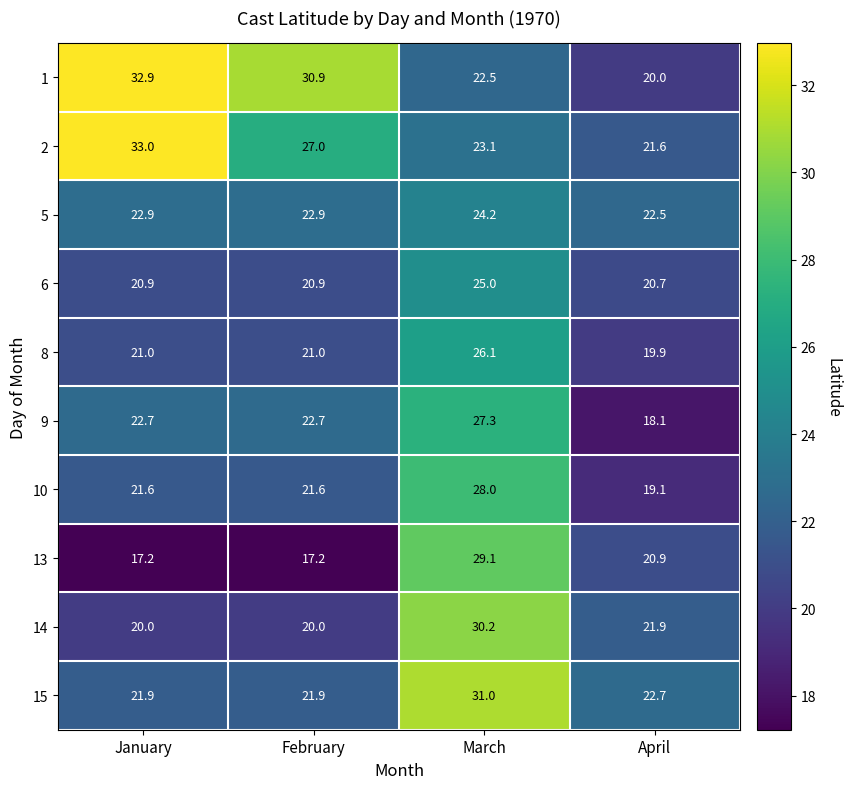

Is the value of 2 at March greater than the value of 8 at February?

Yes